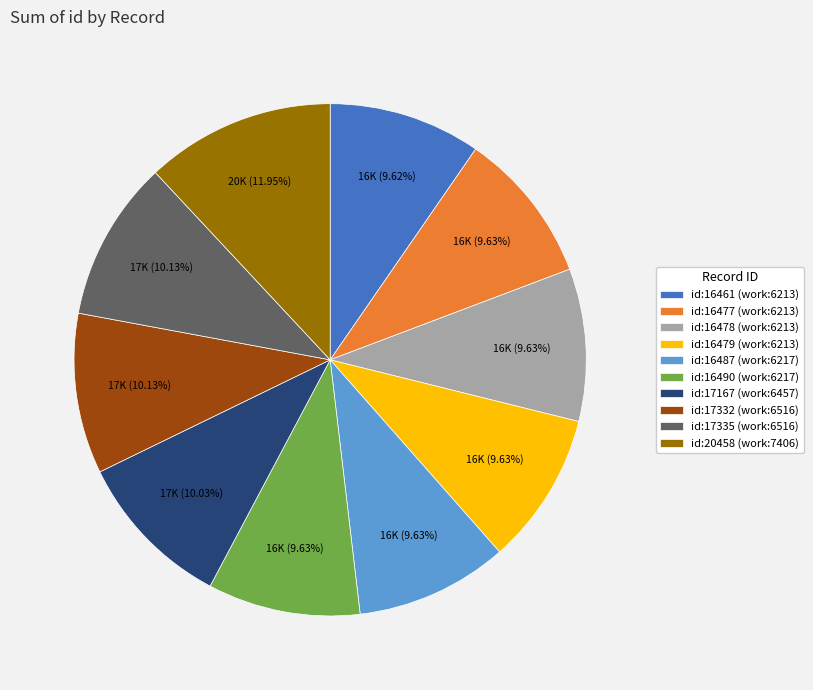

What percentage is NOT represented by id:17332 (work:6516)?

89.9%